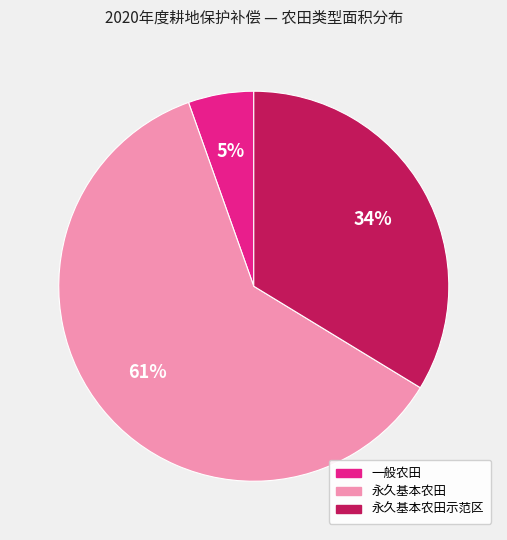

How many slices are in this pie chart?

3